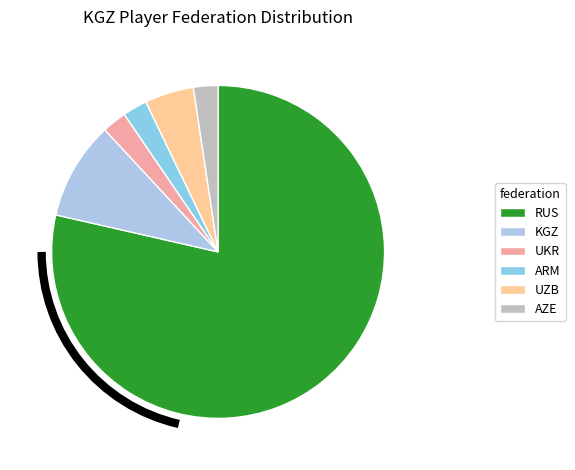

Which category accounts for the majority?

RUS